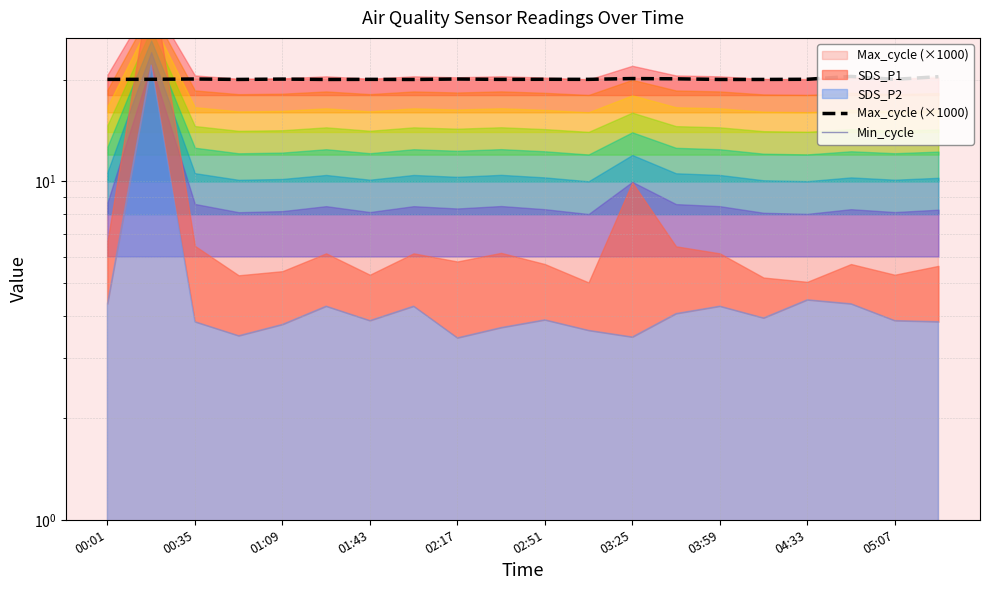

True or false: Min_cycle and Max_cycle (×1000) cross at least once.

False